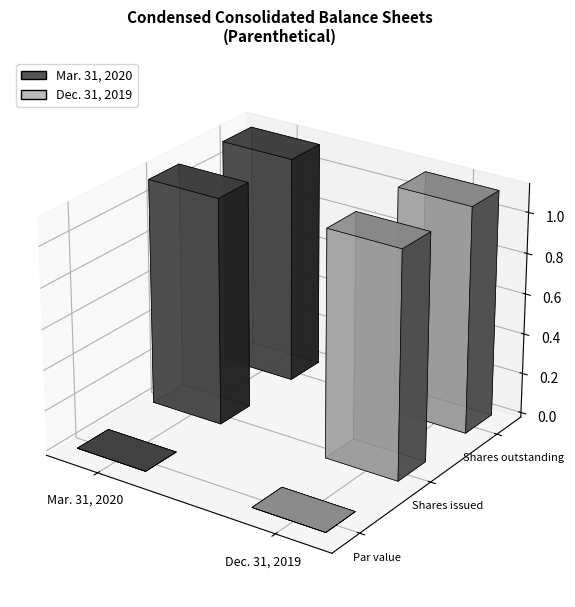

Rank the series by their maximum value, from lowest to highest.

Mar. 31, 2020, Dec. 31, 2019